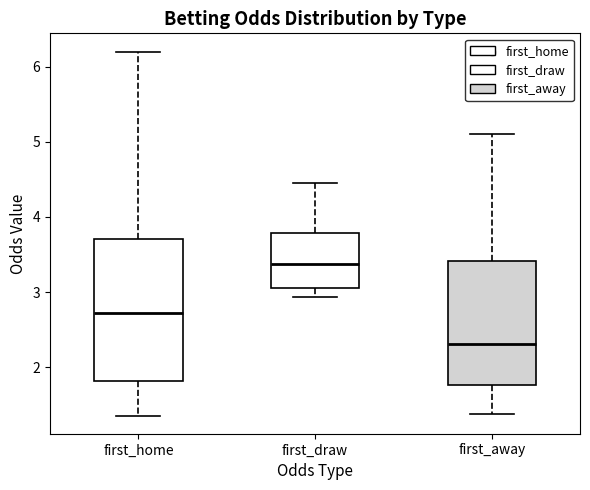

Which box is the tallest, from its lower edge to its upper edge?

first_home